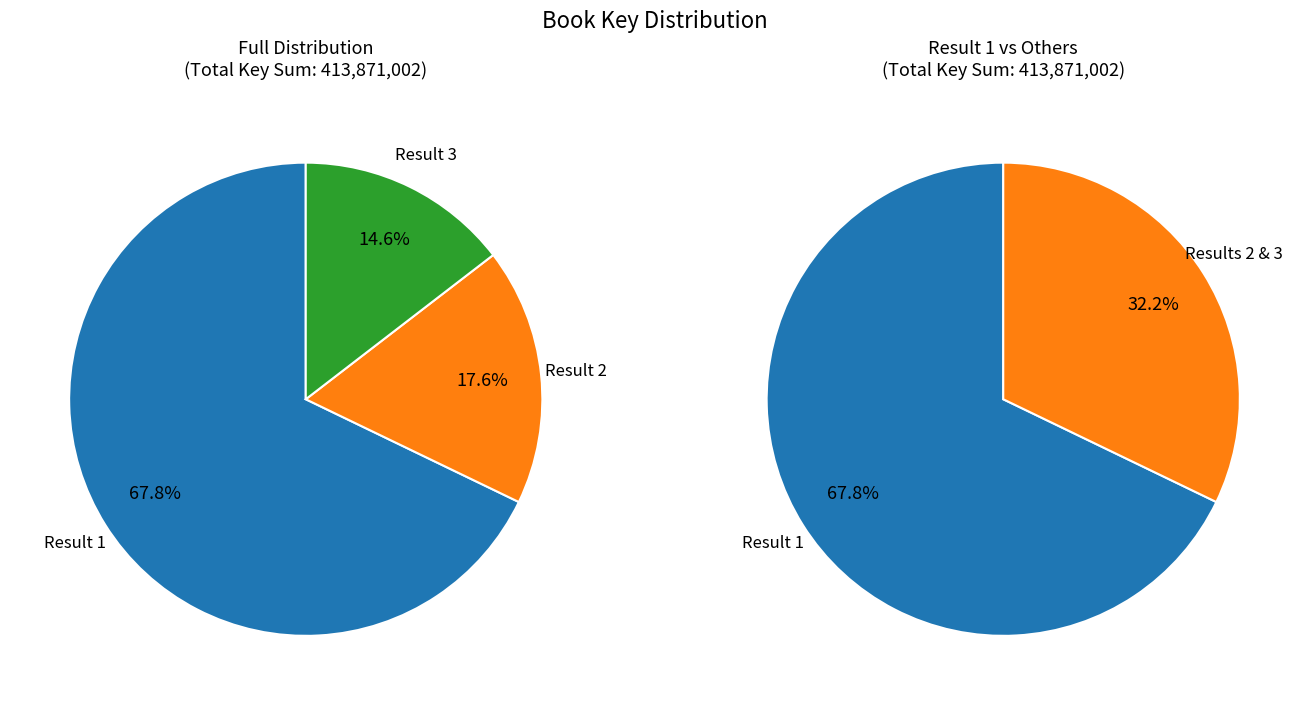

What is the ratio of the value at 2 to the value at 3?

1.2